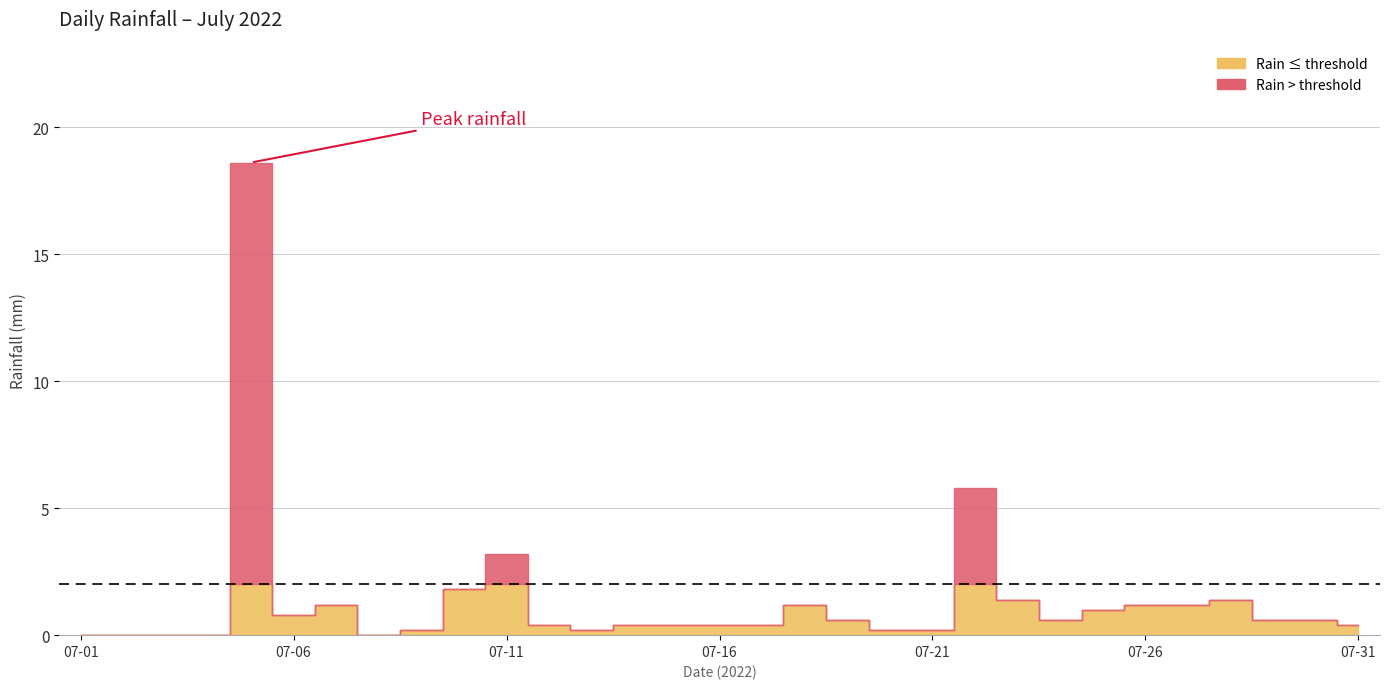

Reading right to left, what are all the values shown in this chart?

0.4	0.6	0.6	1.4	1.2	1.2	1.0	0.6	1.4	5.8	0.2	0.2	0.6	1.2	0.4	0.4	0.4	0.4	0.2	0.4	3.2	1.8	0.2	0.0	1.2	0.8	18.6	0.0	0.0	0.0	0.0